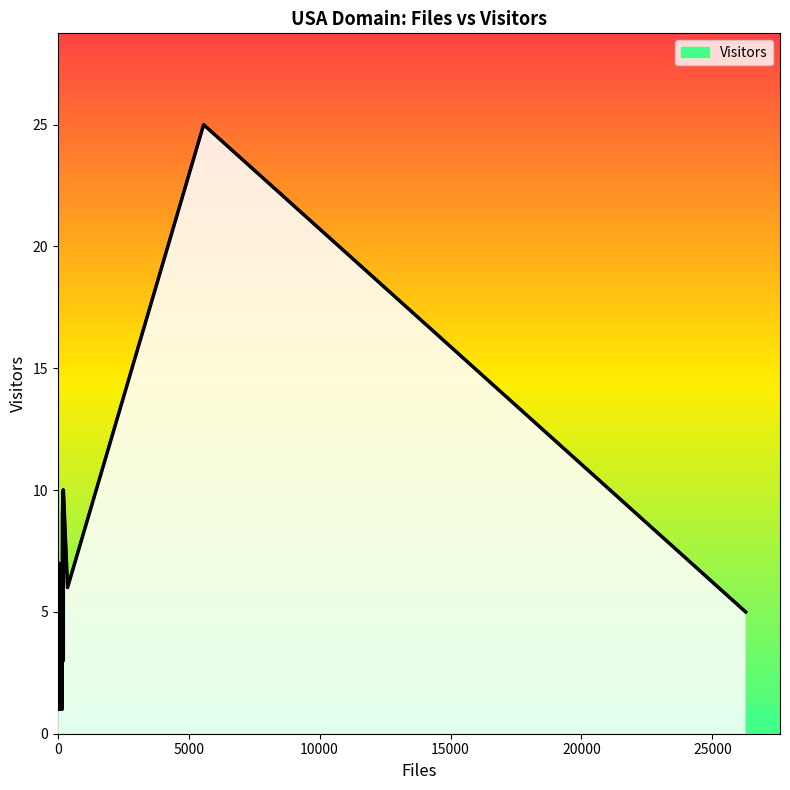

How many data points are less than 2?

14